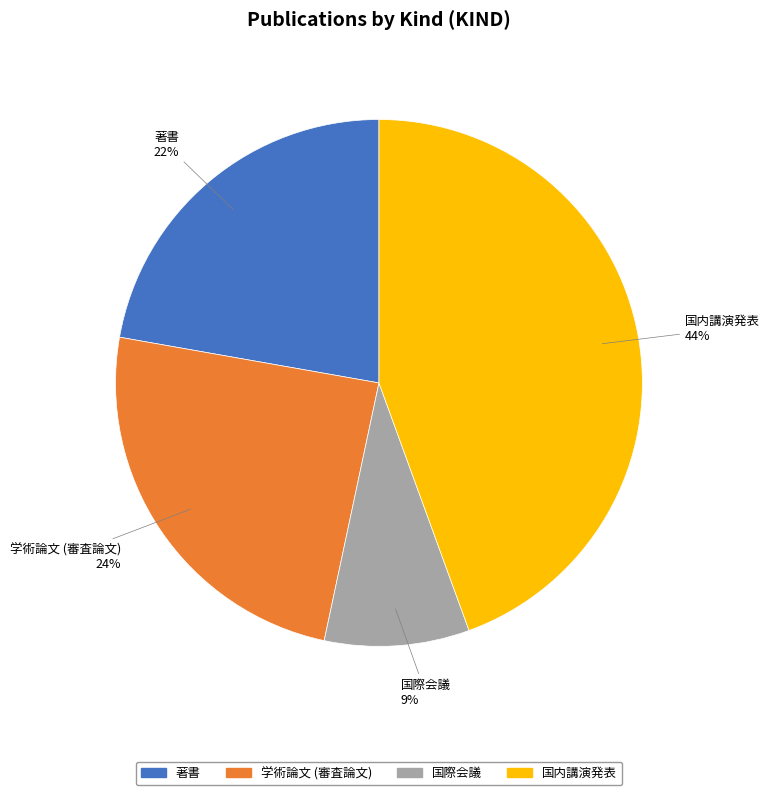

Count the number of slices in the pie.

4